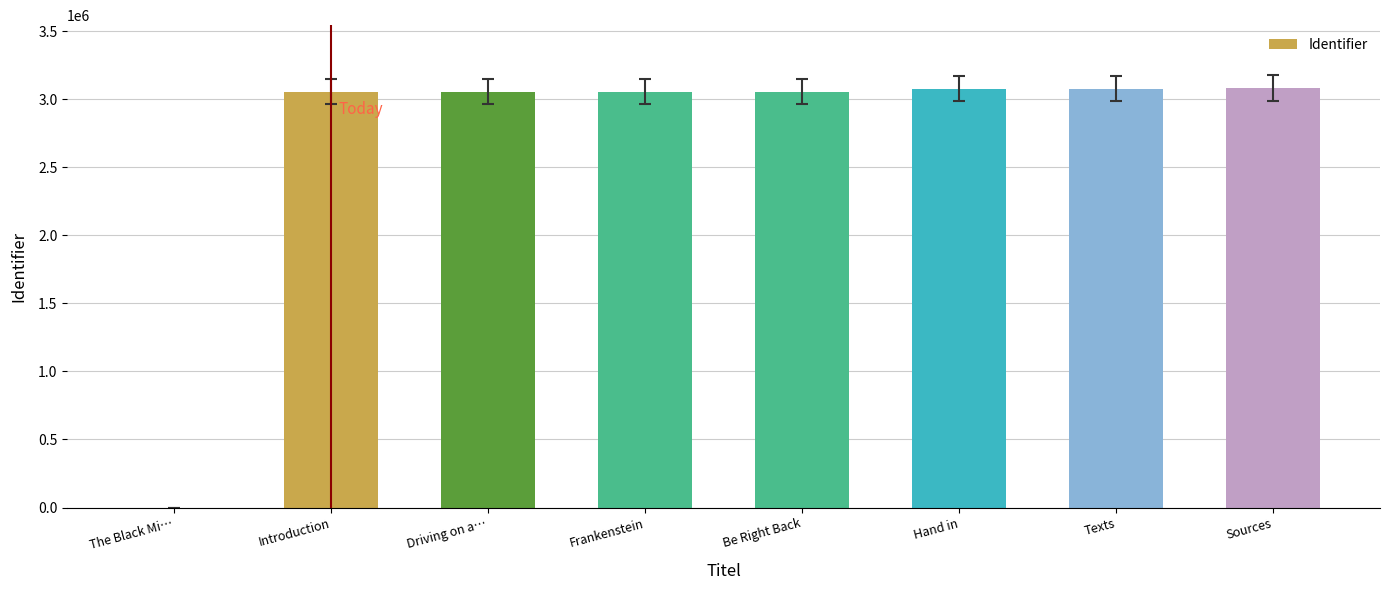

Is it true that the value at Frankenstein is 3054321?

True